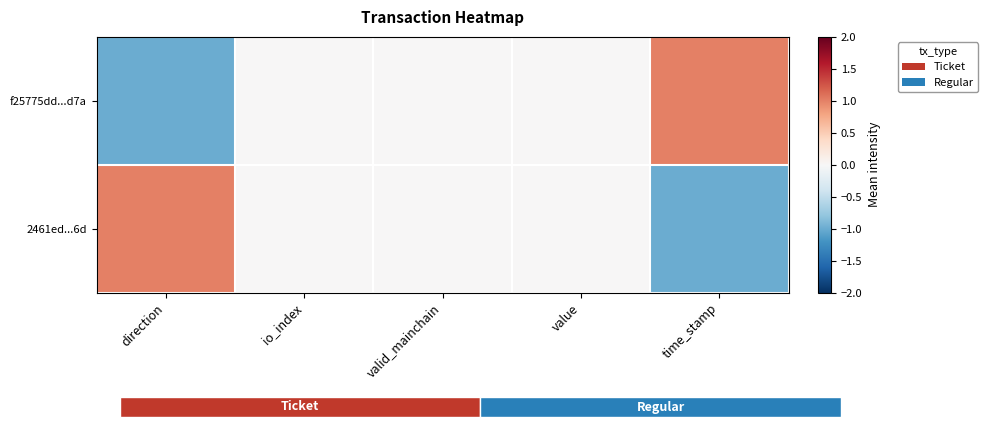

Which series has the largest total across all categories?

f25775dd...d7a